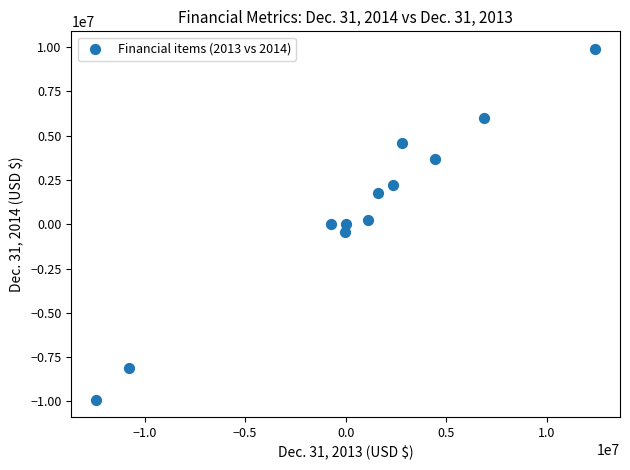

What is the average Y value?

828858.8